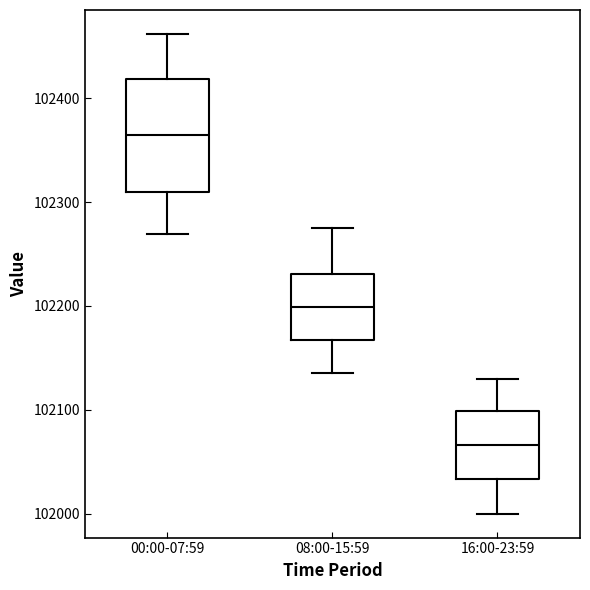

Where is the upper edge of the box for 16:00-23:59 on the y-axis? The values are not printed on the chart, so give them approximately, as read against the axis.

102100